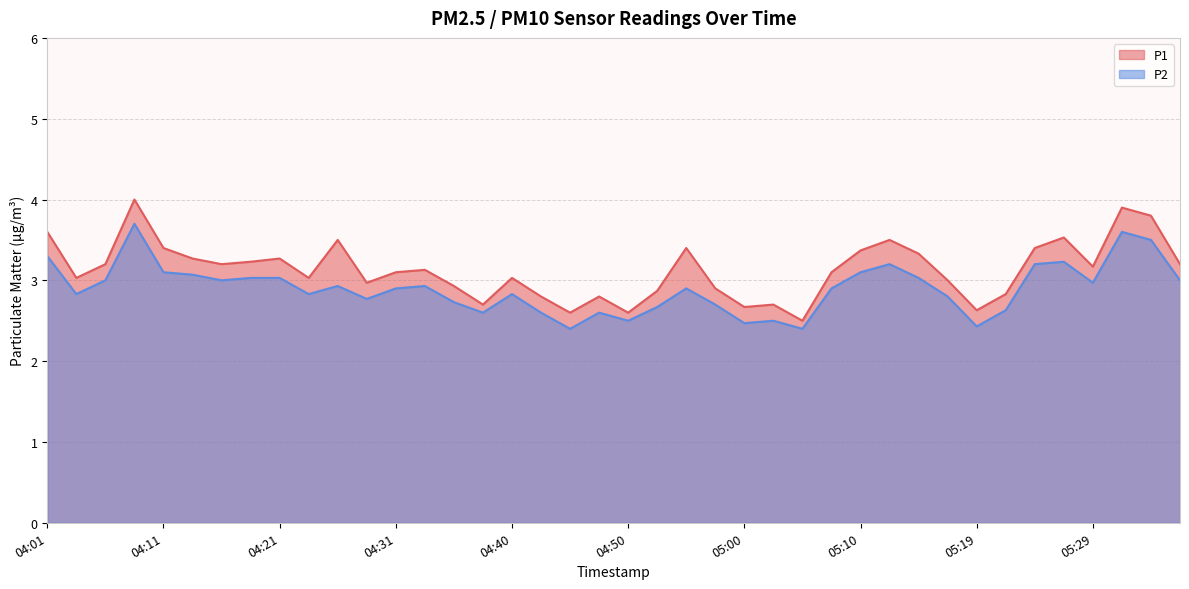

What is the approximate value of P2 at 04:48?

2.6